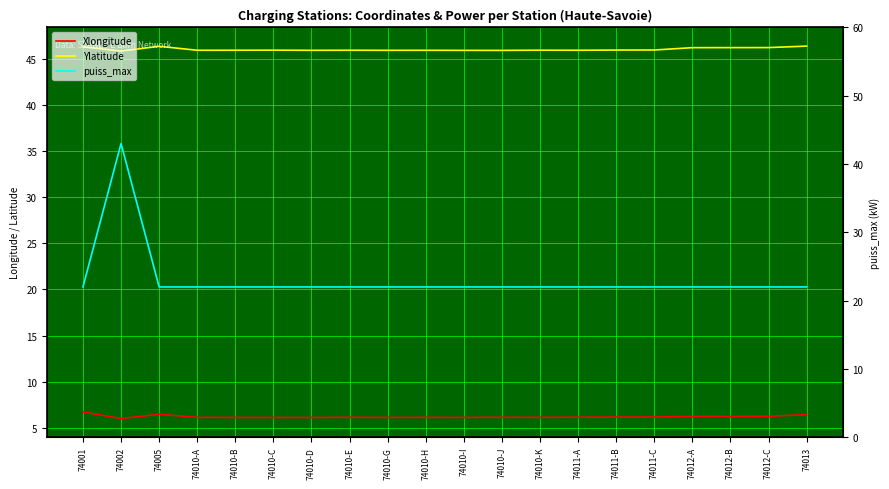

What is the sum of the Ylatitude values at 74011-A and 74012-A?

92.1